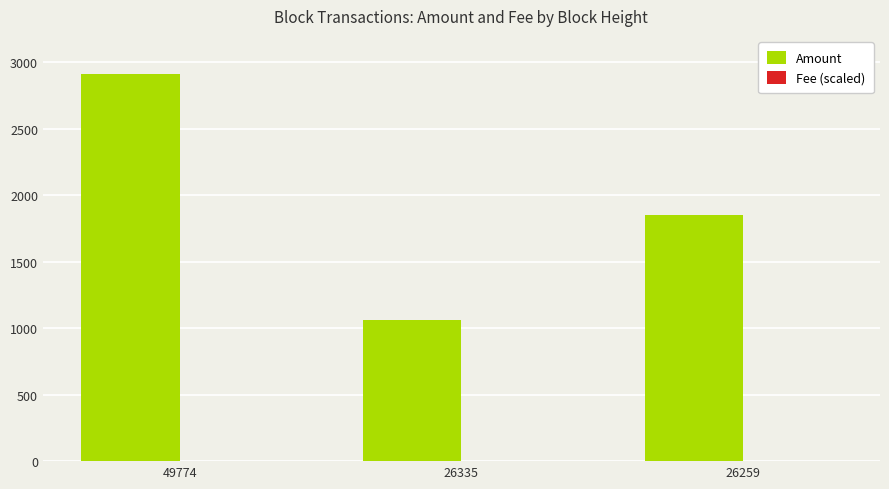

Does the chart contain stacked bars?

No